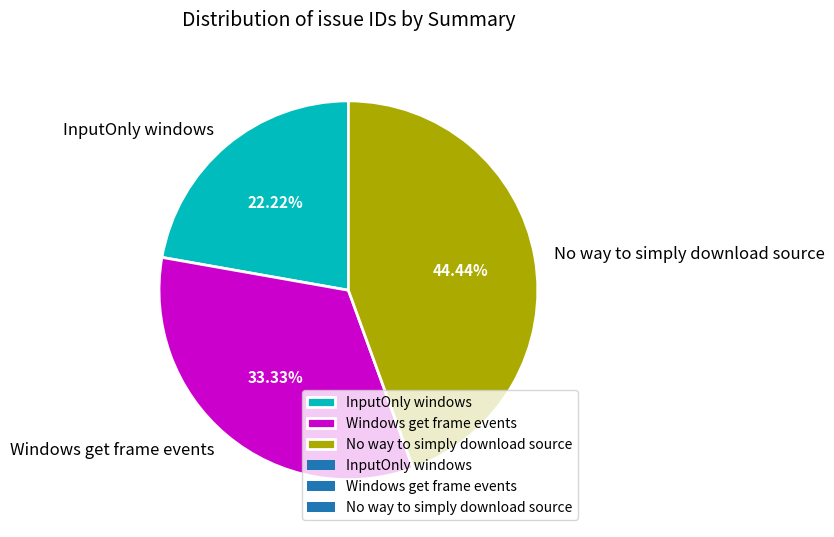

How many segments does this pie chart have?

3